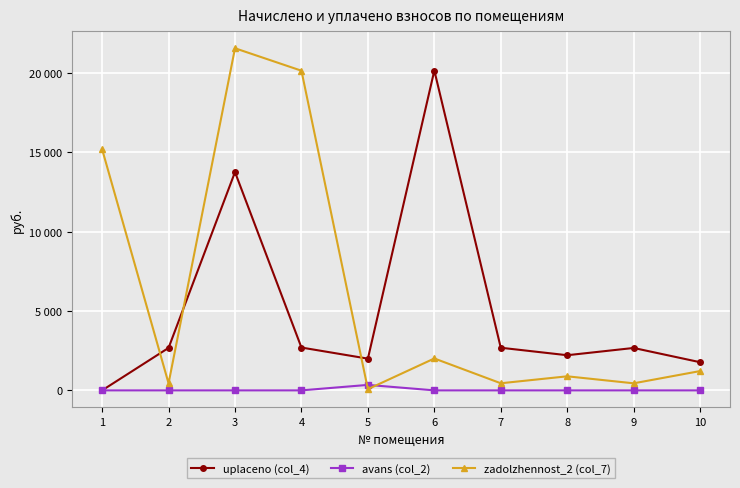

What are all the series names shown in the legend?

uplaceno (col_4), avans (col_2), zadolzhennost_2 (col_7)